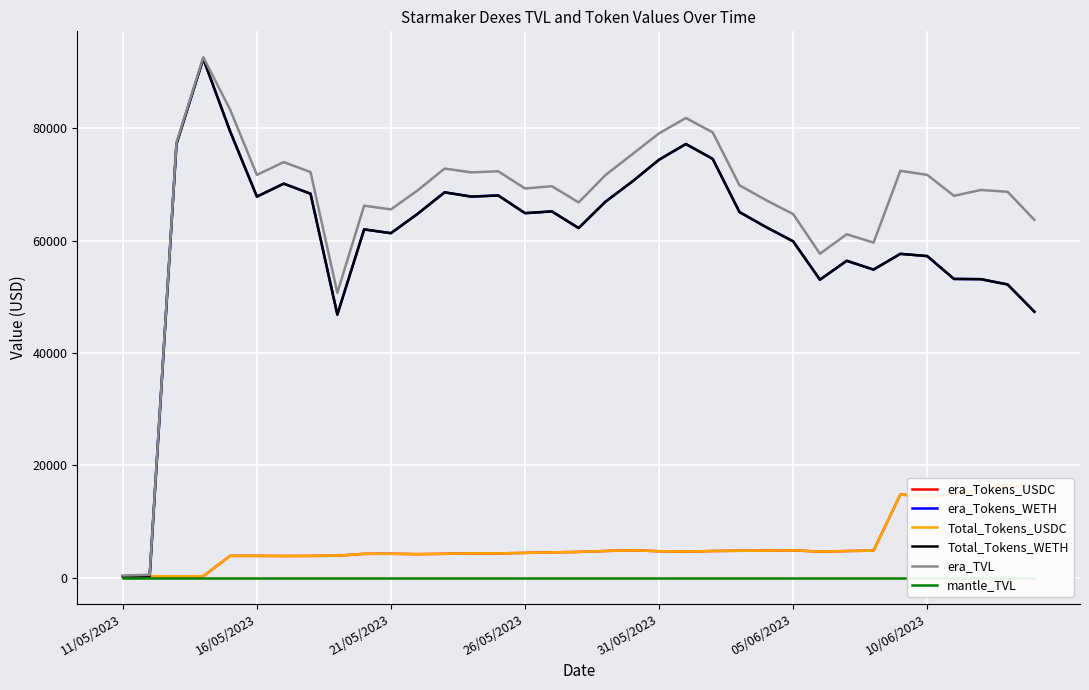

True or false: era_Tokens_USDC and era_TVL intersect in this chart.

False